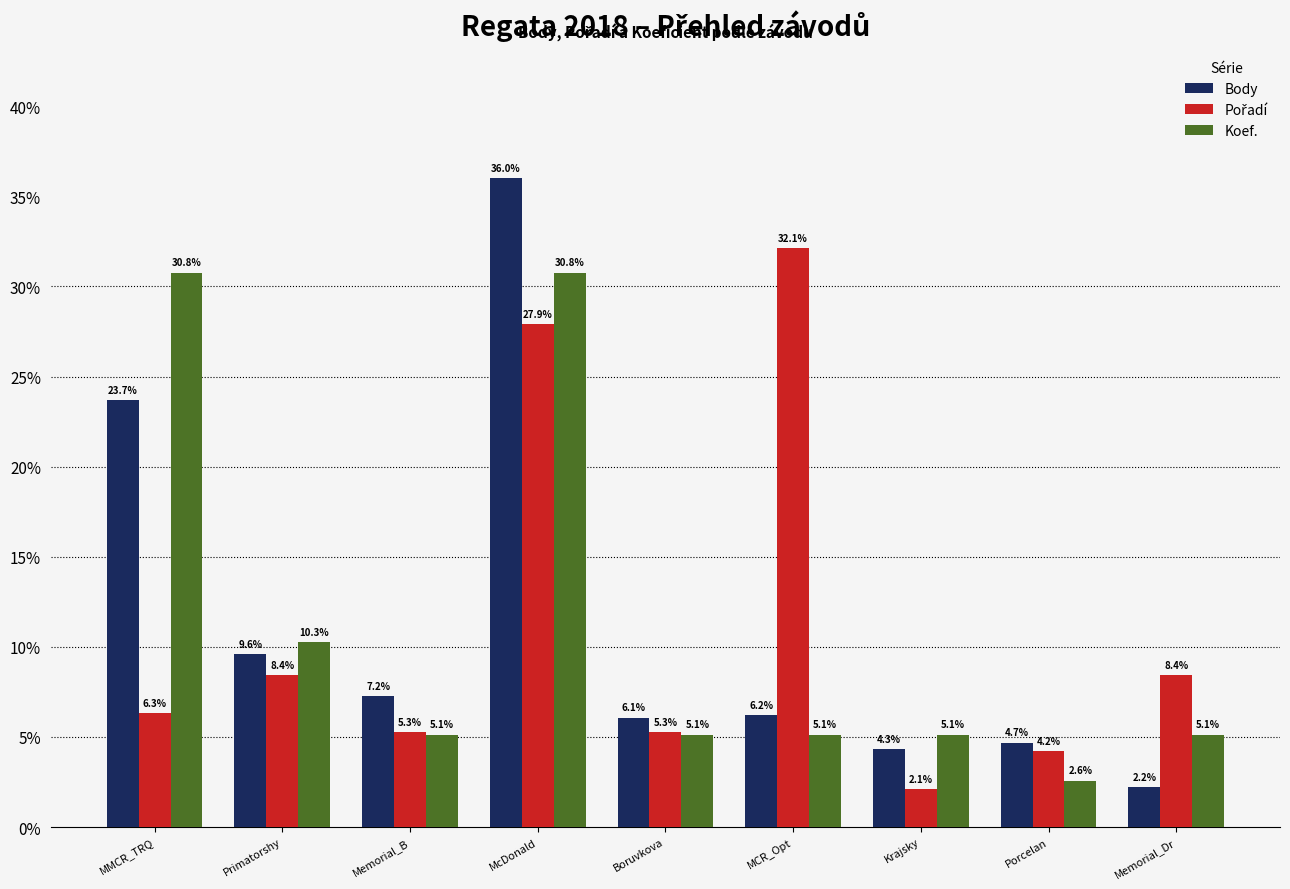

What is the difference between the maximum and minimum values in the Koef. series?

28.2